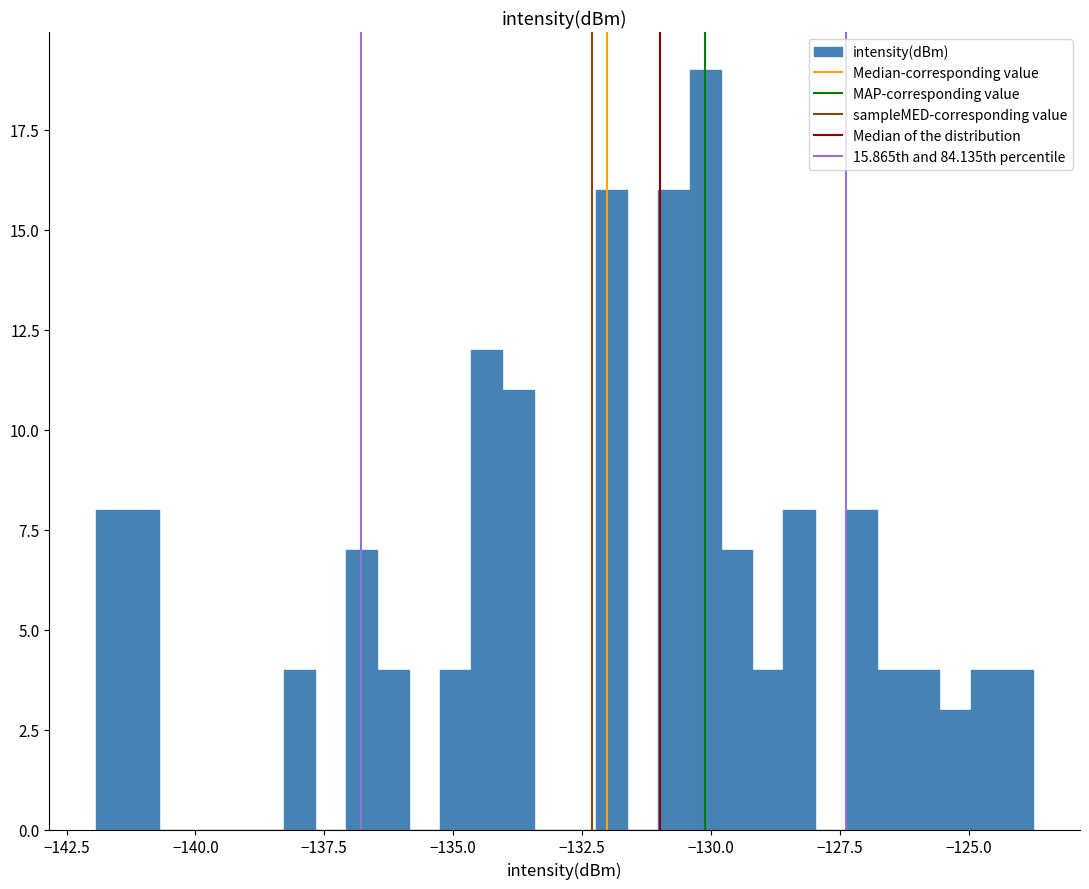

Around what value on the x-axis is the tallest bar? Give the approximate position of its centre, as read against the axis.

-130.0